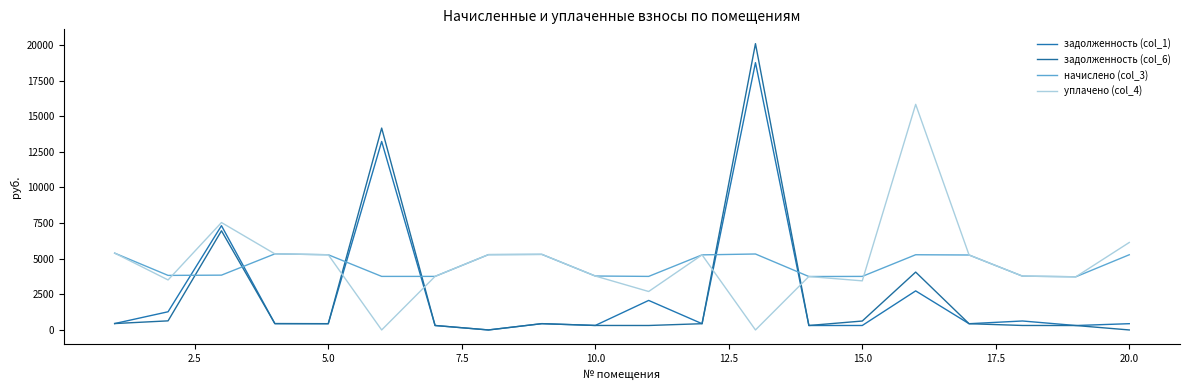

Does the chart display data point markers on the line(s)?

No